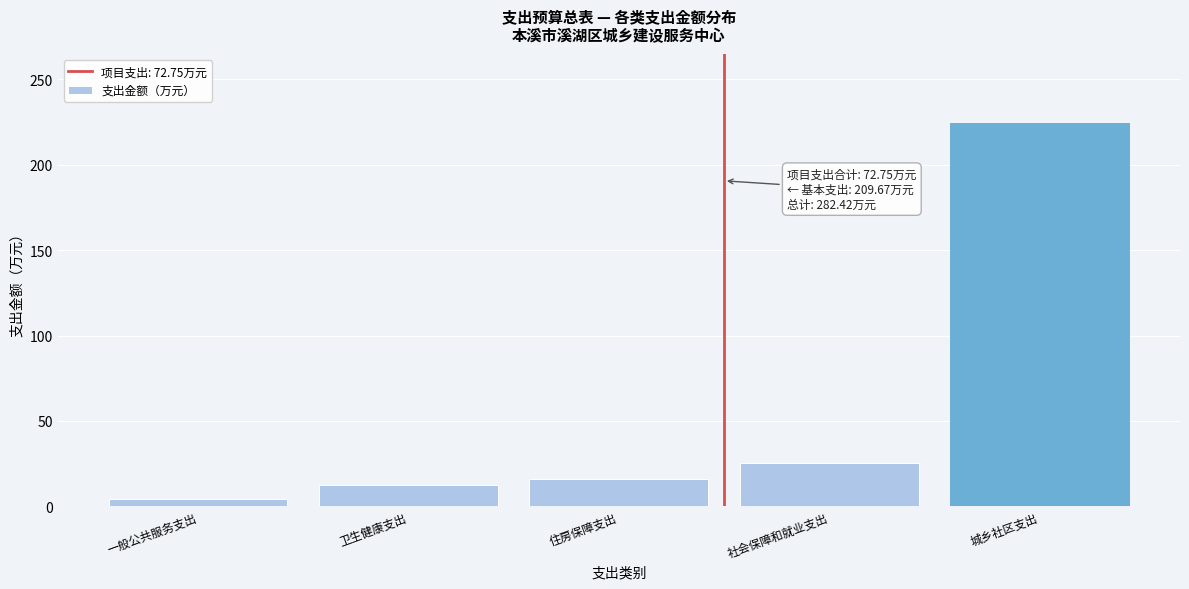

Reading left to right, what are all the values shown in this chart?

4.1	12.6	16.1	25.4	224.3